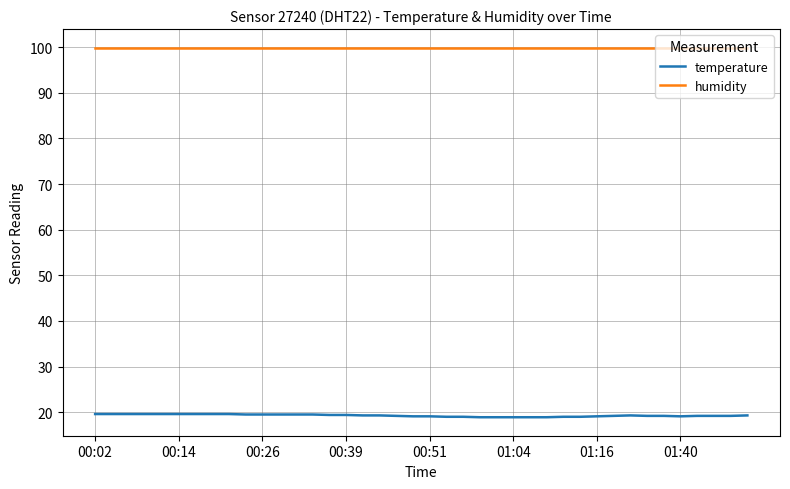

Count the temperature values in the range 19 to 20.

35